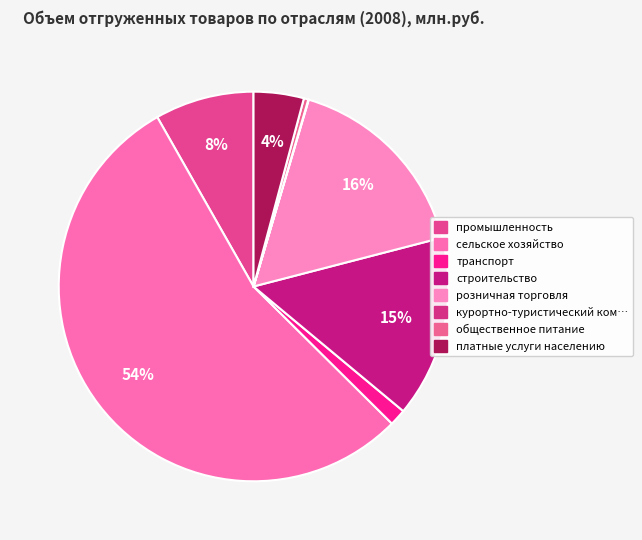

How many segments does this pie chart have?

8